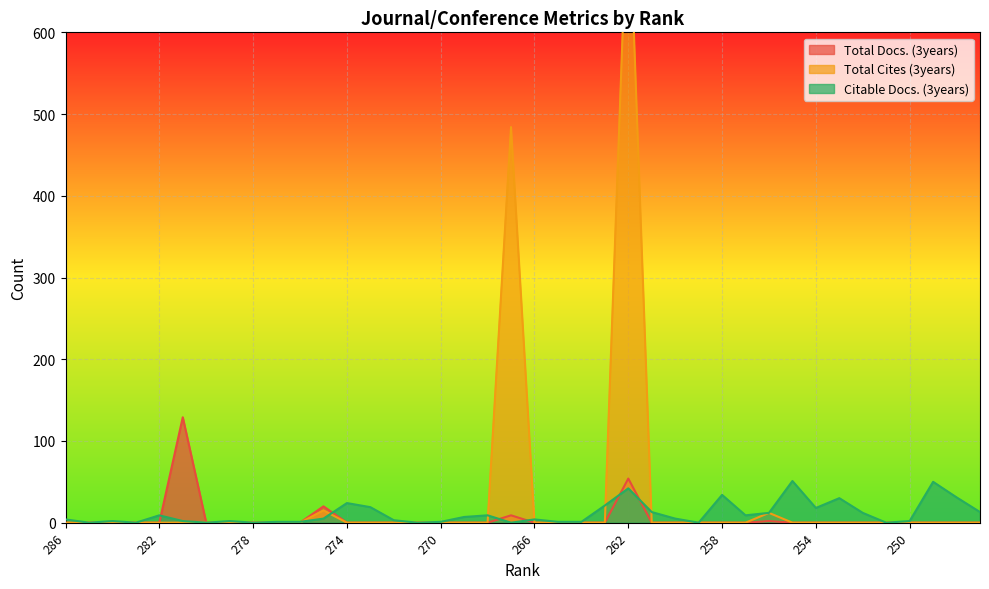

Reading left to right, transcribe all the data shown in this chart.

Total Docs. (3years): 0	0	0	0	0	129	0	0	0	0	0	20	0	0	0	0	0	0	0	9	0	0	0	0	54	0	0	0	0	0	2	0	0	0	0	0	0	0	0	0
Total Cites (3years): 0	0	0	0	0	0	0	0	0	0	0	15	0	0	0	0	0	0	0	484	0	0	0	0	789	0	0	0	0	0	12	0	0	0	0	0	0	0	0	0
Citable Docs. (3years): 4	0	2	0	9	2	0	2	0	1	1	5	24	19	3	0	1	7	9	0	4	1	1	21	42	13	5	0	34	9	12	51	18	30	12	0	2	50	31	13